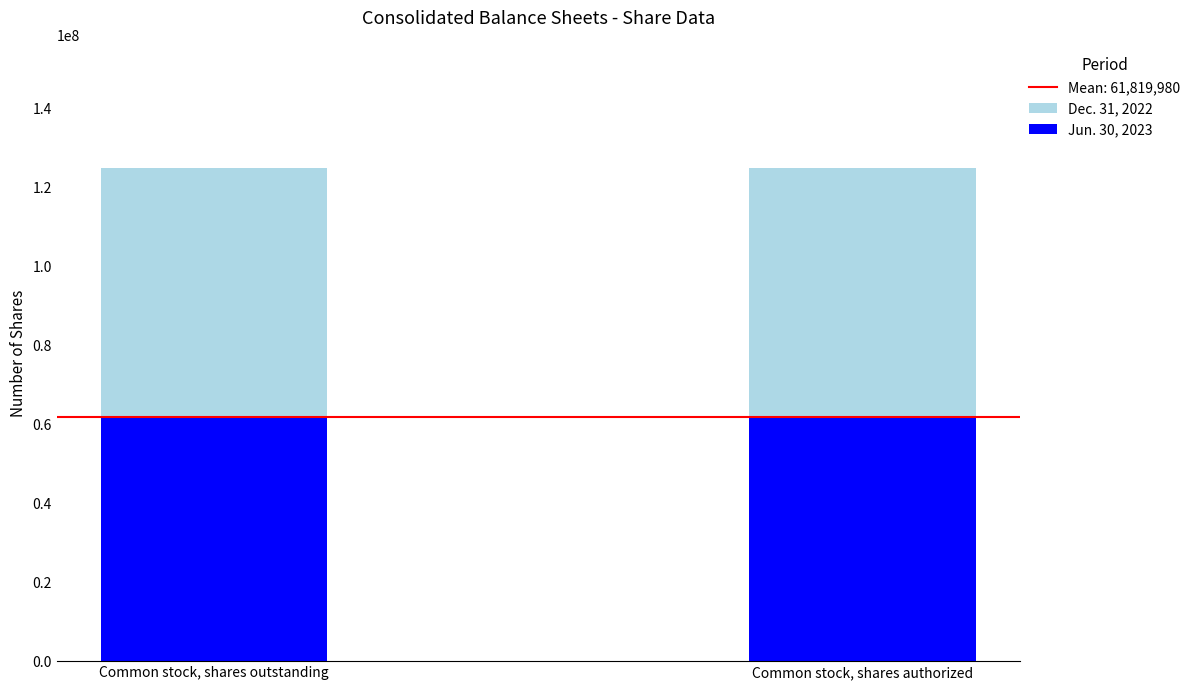

The Jun. 30, 2023 series shows 105774203 at Common stock, shares authorized. True or false?

False